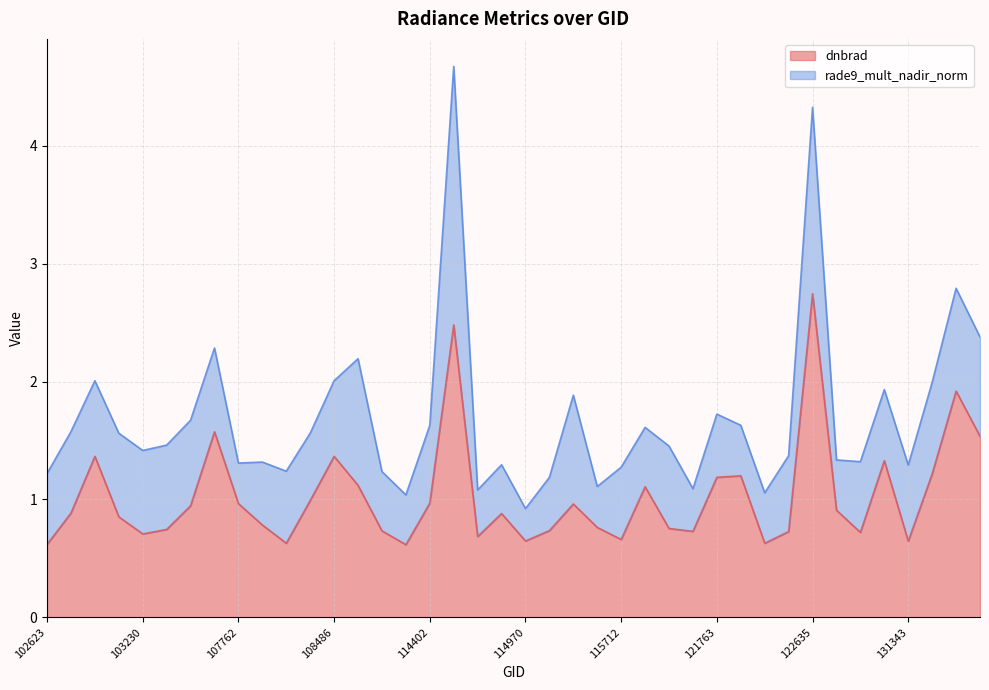

Rank the categories by value from highest to lowest.

122635, 114515, 131877, 104190, 131888, 102872, 108486, 123541, 131695, 121920, 121763, 109174, 120882, 108474, 114402, 107762, 115221, 103713, 122651, 102744, 114864, 103112, 107774, 115448, 121242, 103349, 114977, 110231, 121751, 122109, 123001, 103230, 114856, 115712, 114970, 131343, 108121, 121931, 102623, 114147